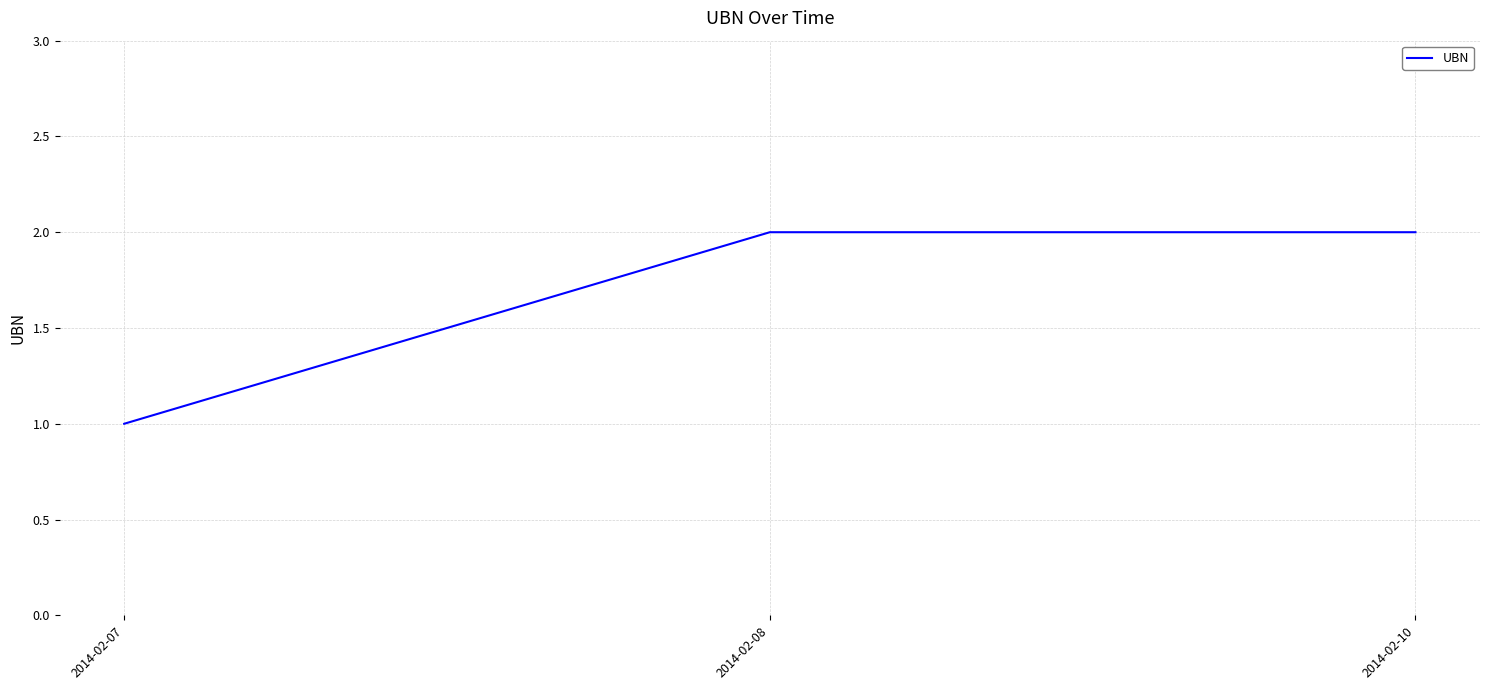

What is the sum of the values at 2014-02-10 and 2014-02-08?

4